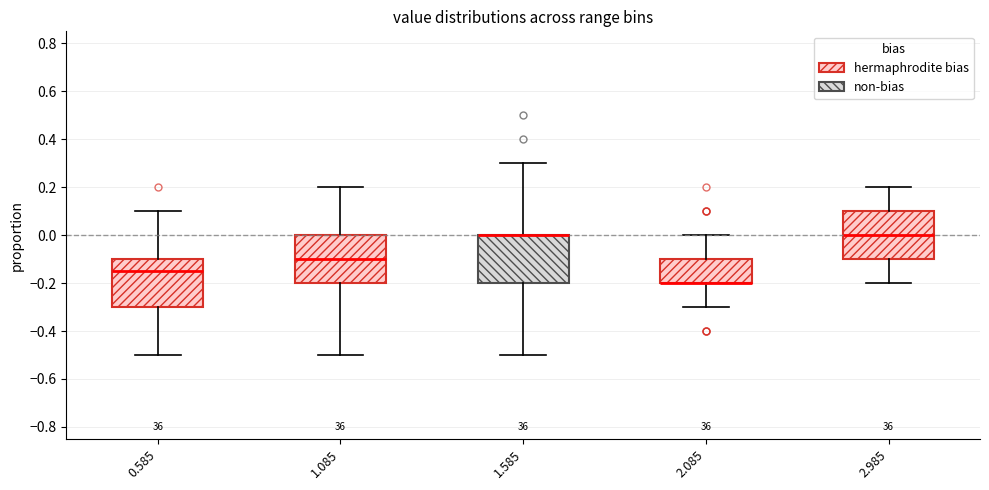

Reading left to right, transcribe this box plot: for each box, give where its median line is, the range the box spans, and where its two whiskers end, as read against the y-axis. The values are not printed on the chart, so give them approximately, as read against the axis.

0.585: median -0.14, box -0.30 to -0.10, whiskers -0.50 to 0.10
1.085: median -0.10, box -0.20 to 0.00, whiskers -0.50 to 0.20
1.585: median 0.00 (drawn on the box's upper edge), box -0.20 to 0.00, whiskers -0.50 to 0.30
2.085: median -0.20 (drawn on the box's lower edge), box -0.20 to -0.10, whiskers -0.30 to 0.00
2.985: median 0.00, box -0.10 to 0.10, whiskers -0.20 to 0.20